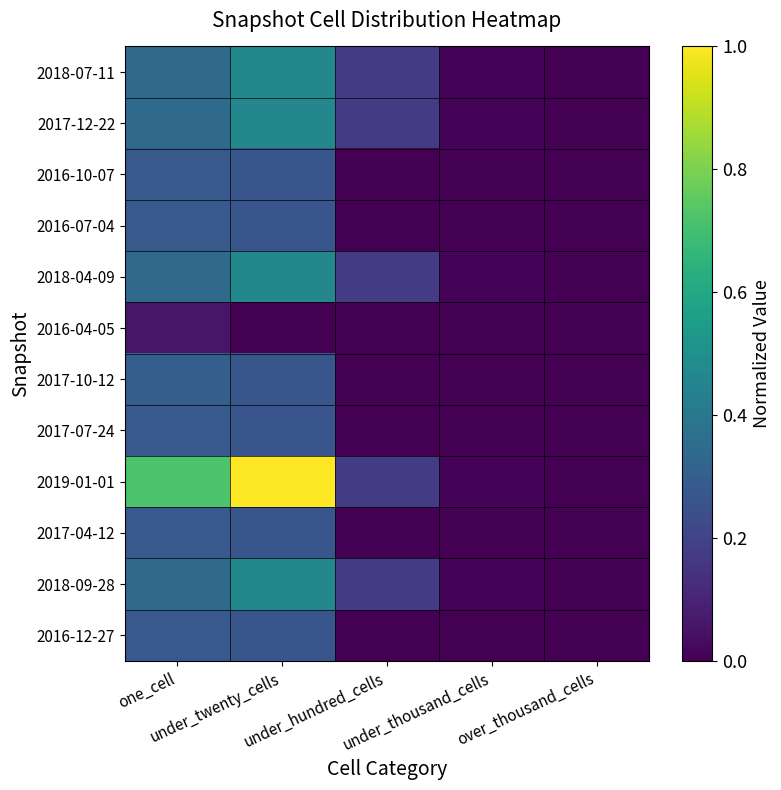

Count the number of data series in this chart.

12